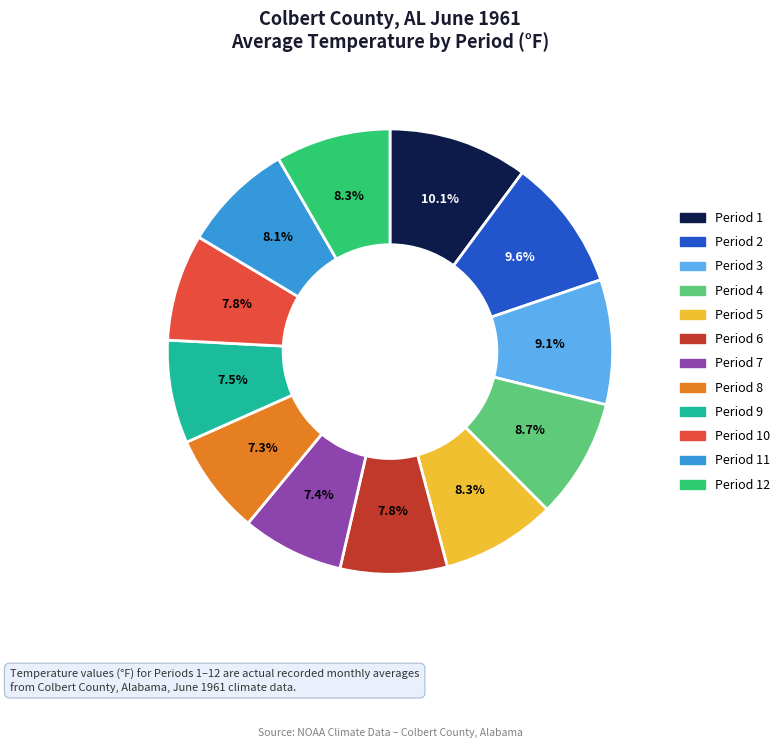

To the nearest percent, what is the difference between the largest and smallest slice percentages?

3%